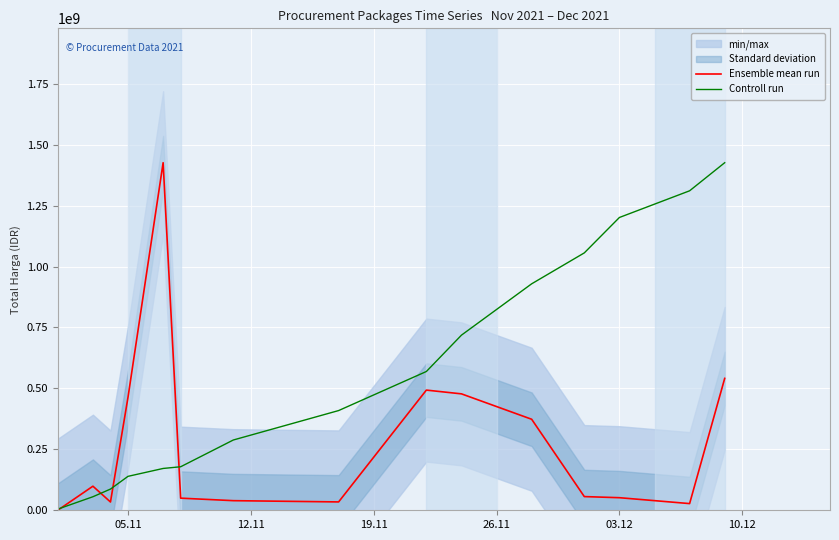

Reading left to right, transcribe all the data shown in this chart.

Ensemble mean run: 333600.0	98772570.0	34000000.0	464002100.0	1425867900.0	49730040.0	39440000.0	34292000.0	493000000.0	477600000.0	373404000.0	56152800.0	51601000.0	27412000.0	541071000.0
Controll run: 4731918.9	55569452.8	86989802.3	139224476.1	171562654.6	178558552.0	288310515.9	409066230.9	569319191.4	718486816.0	929057207.3	1055921584.9	1201162940.6	1310619159.6	1425867900.0